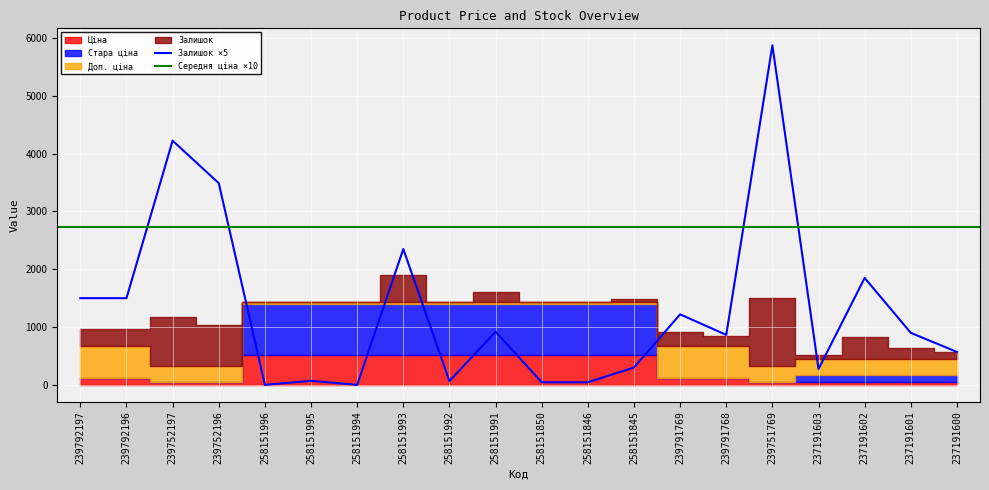

What is the label of the 17th point from the left?

237191603